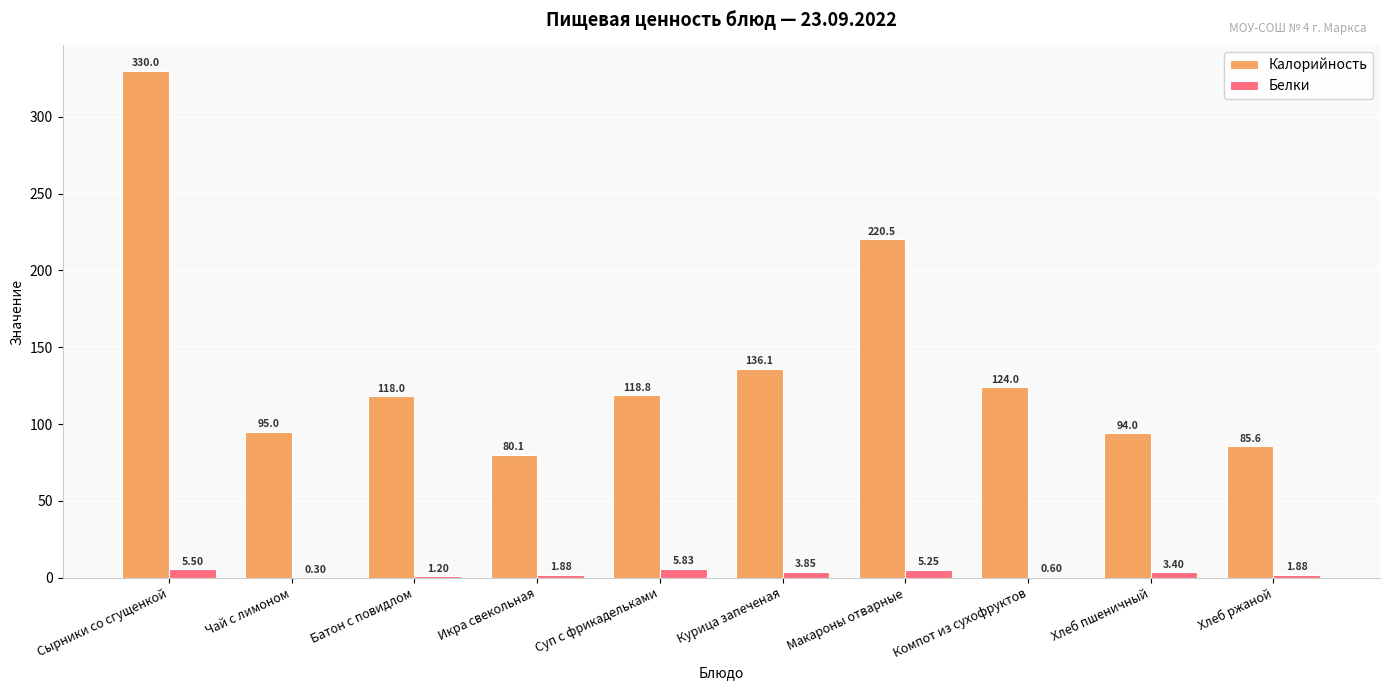

What is the total value across all series at Хлеб пшеничный?

97.4